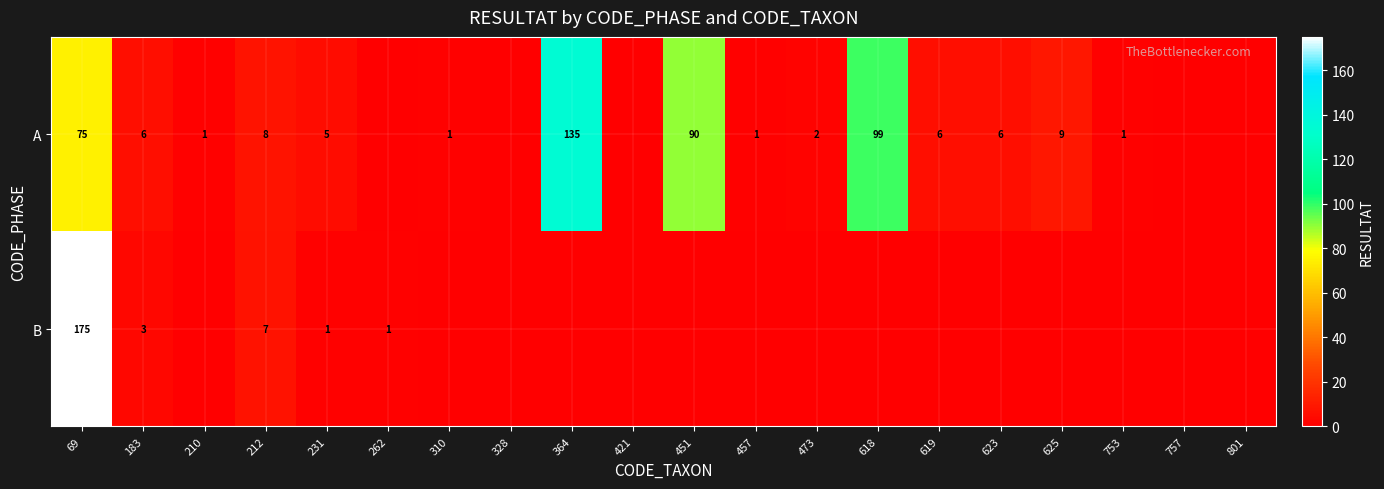

What is the greatest value displayed?

175